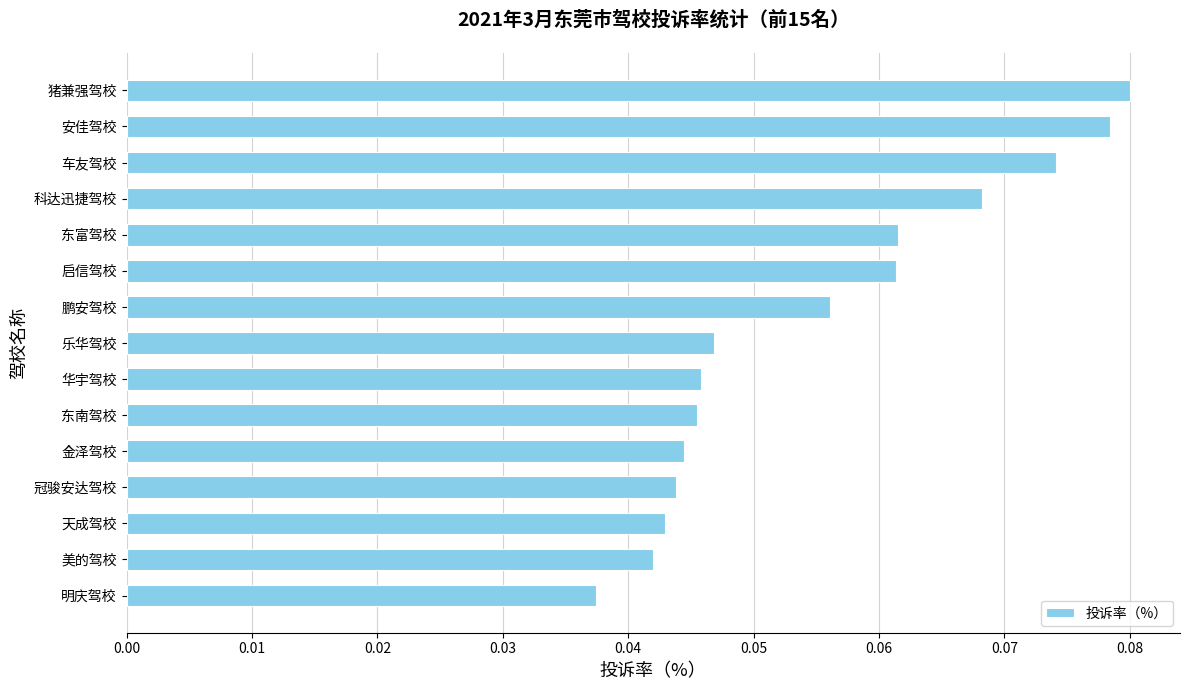

The value at 东南驾校 is 0.1. True or false?

False